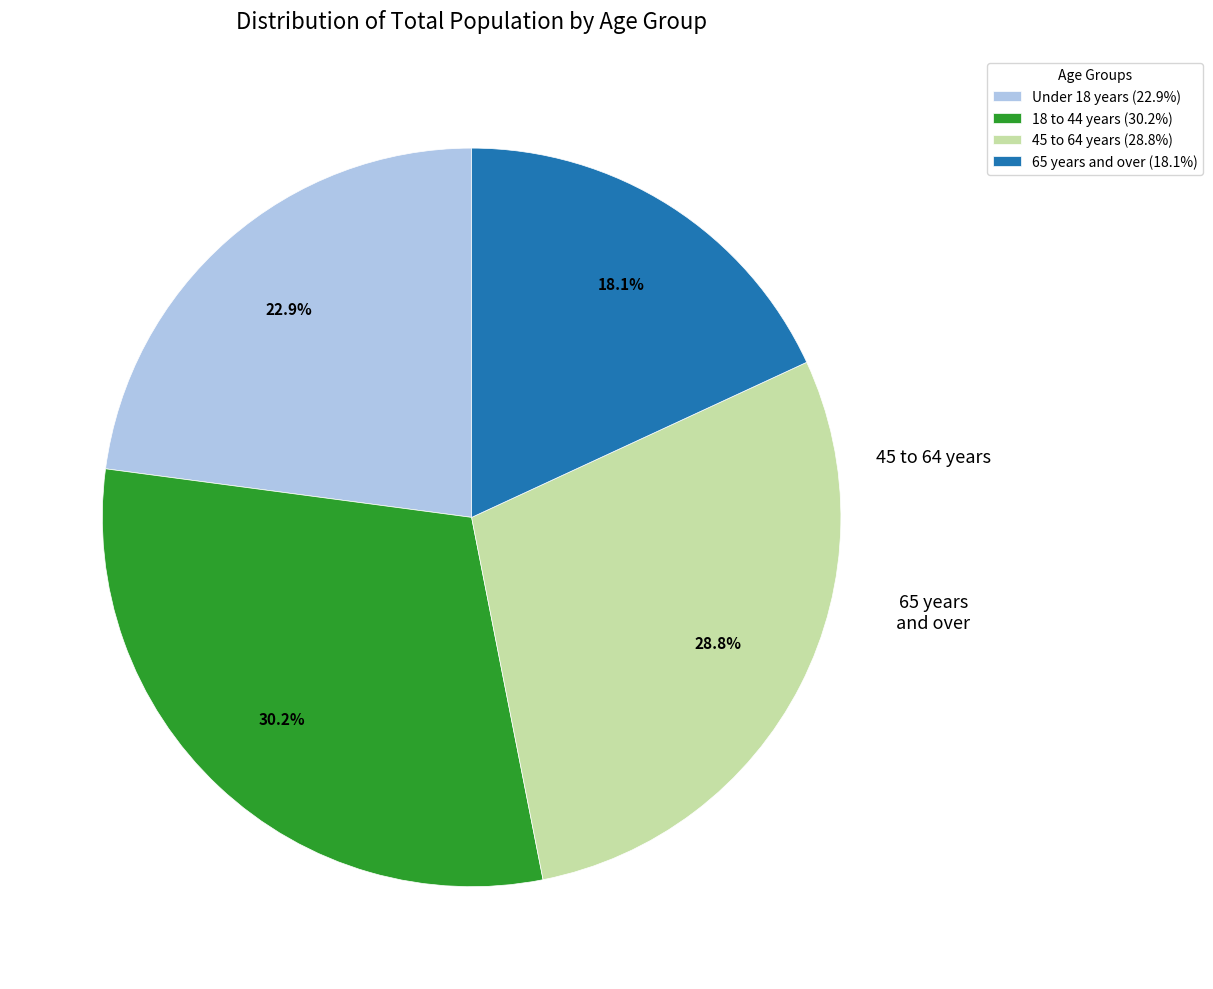

To the nearest percent, what is the difference between the largest and smallest slice percentages?

12%